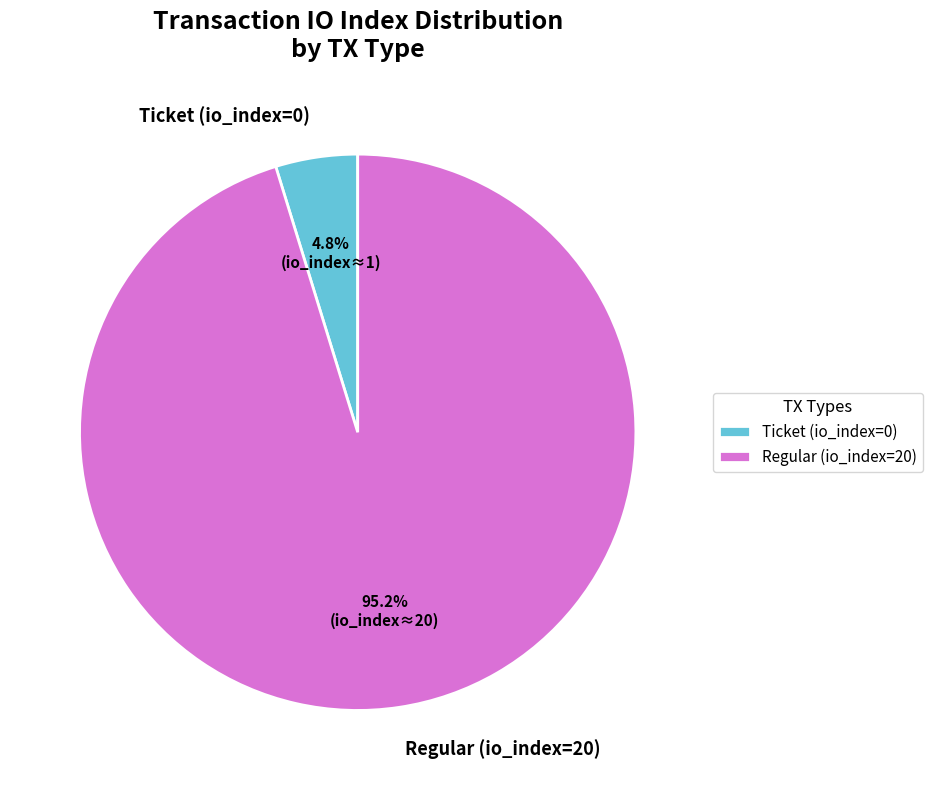

To the nearest percent, what portion does Regular (io_index=20) represent?

95%